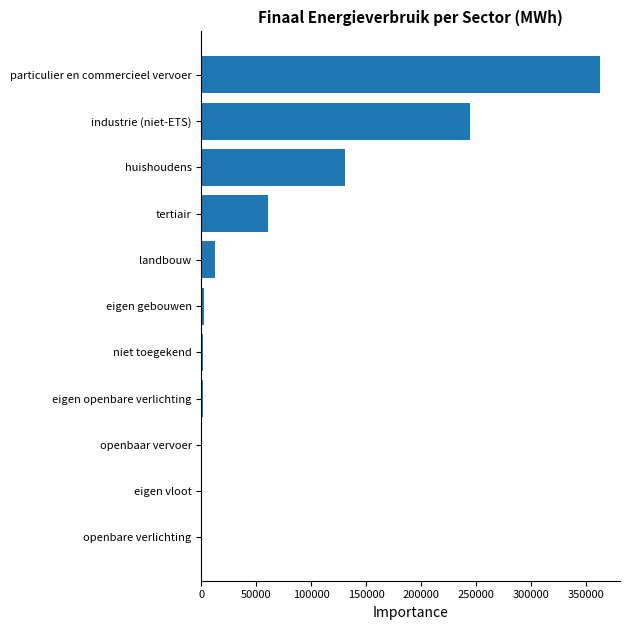

At which label is the value closest to 181505?

huishoudens